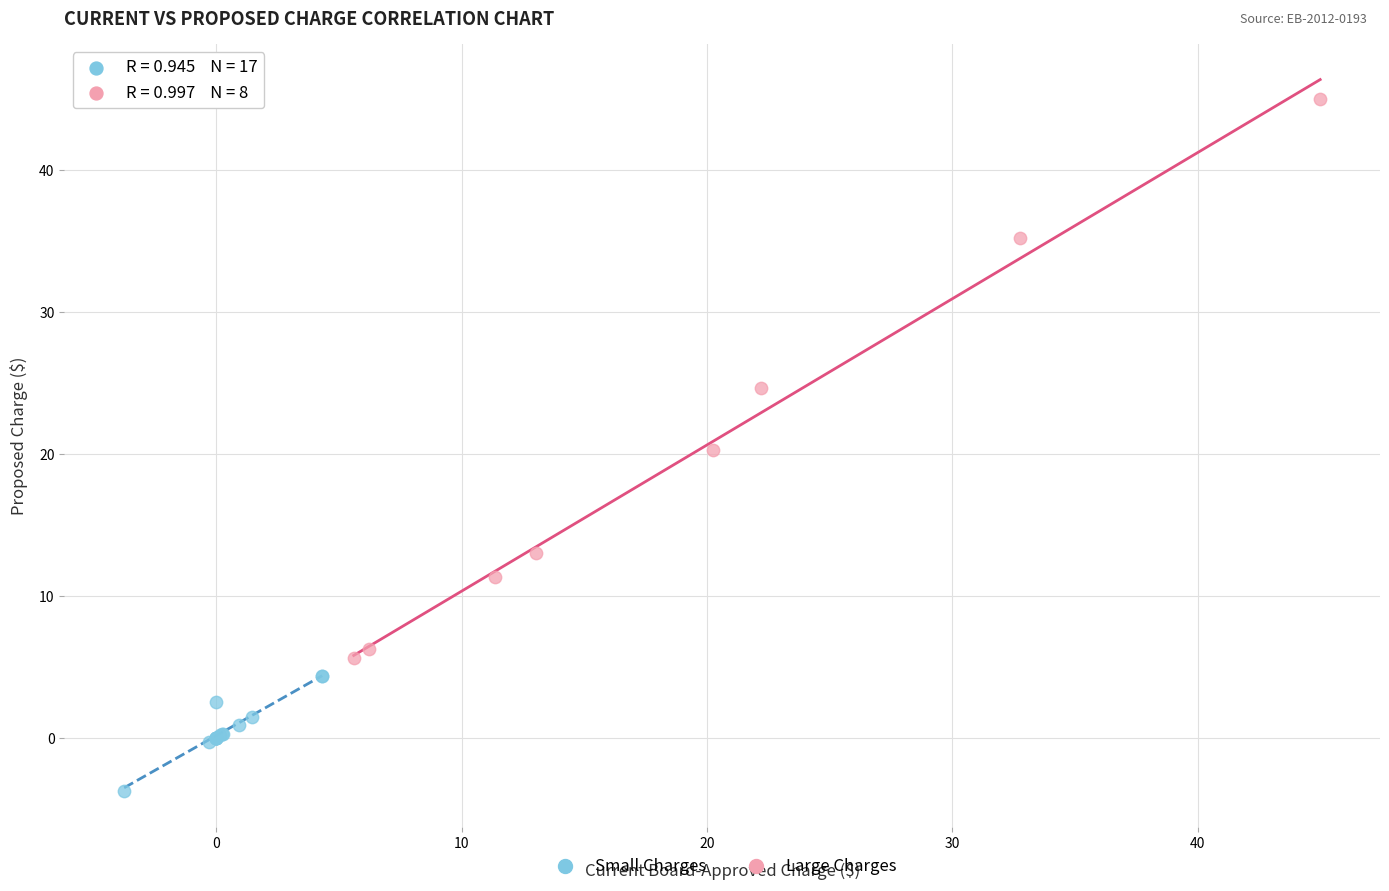

What are all the series names shown in the legend?

Small Charges, Large Charges